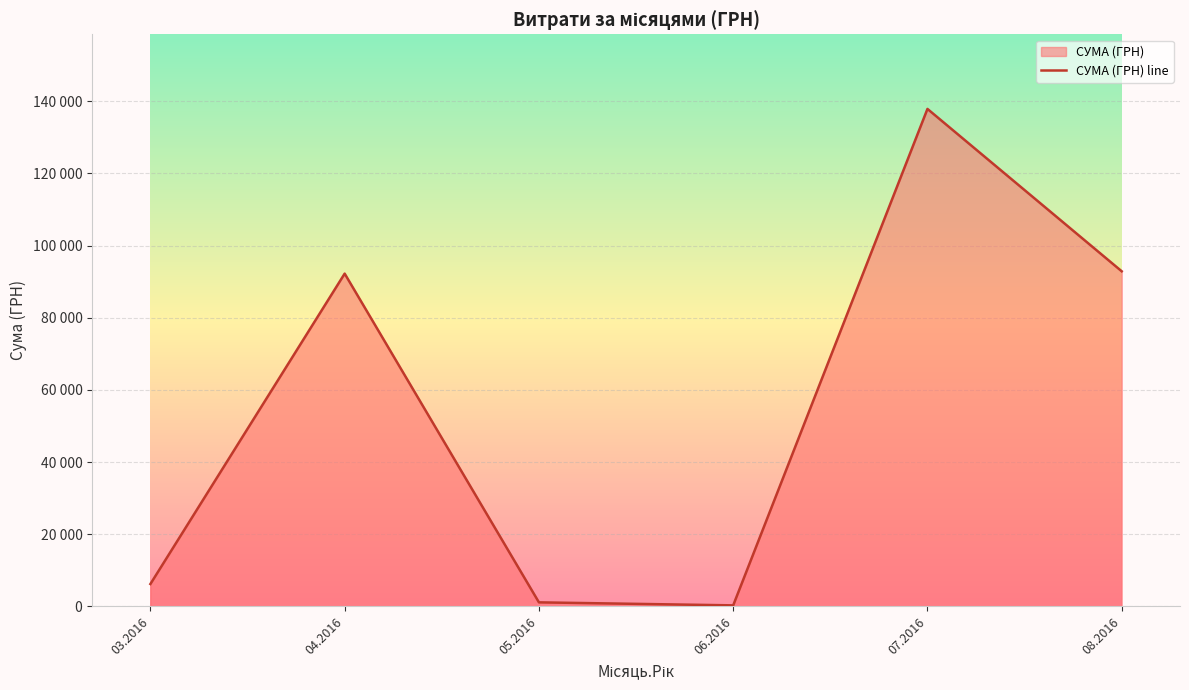

Reading left to right, transcribe all the data shown in this chart.

6218.4	92212.2	1134.2	300.0	137843.0	92856.7